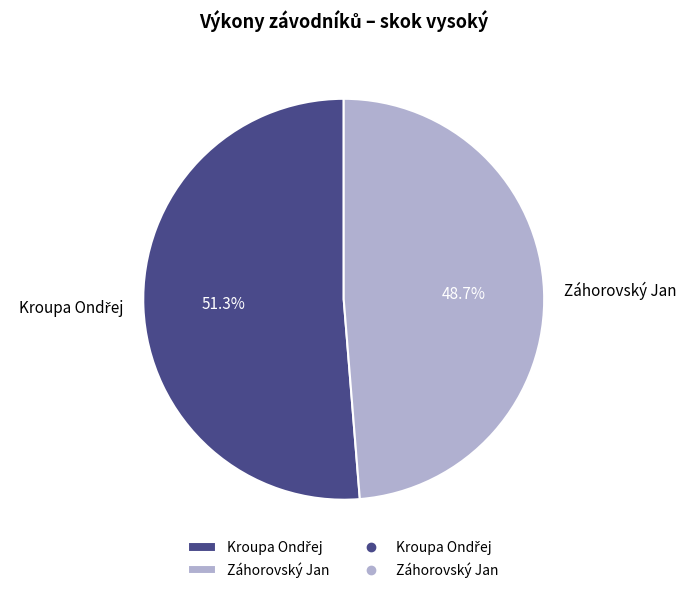

What is the smallest slice in the pie chart?

Záhorovský Jan